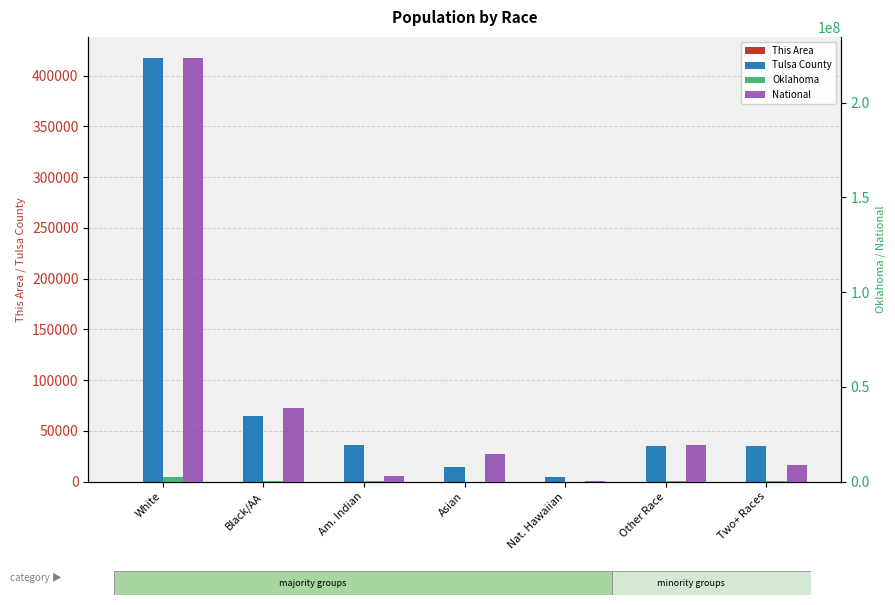

How many values in the Tulsa County series are below 35255?

3